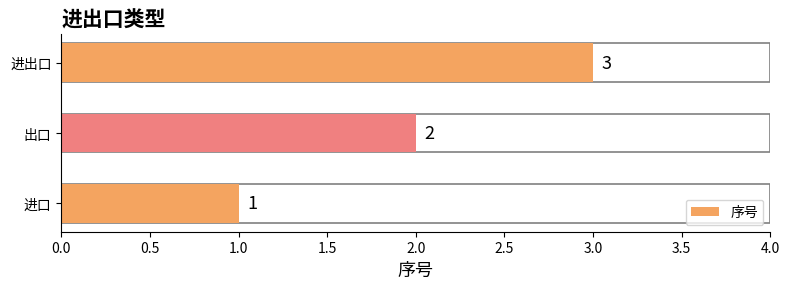

What is the change in value from 进口 to 进出口?

+2